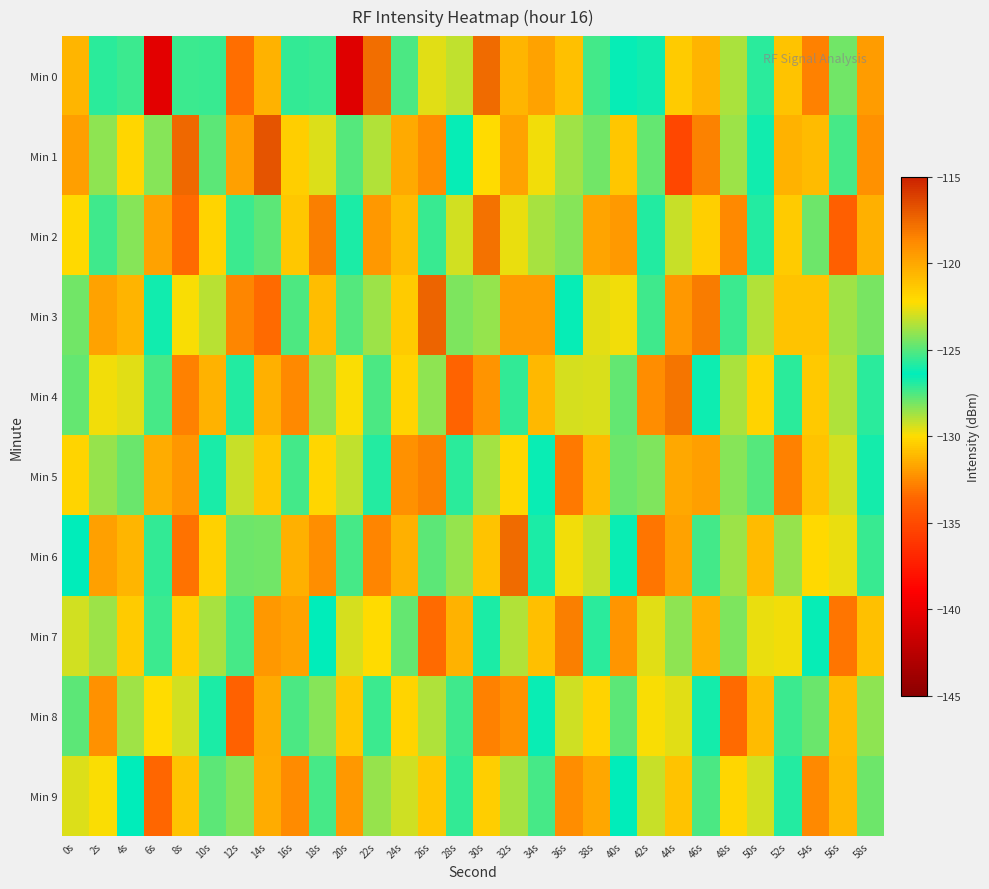

What is the total value across all series at 34s?

-1256.6